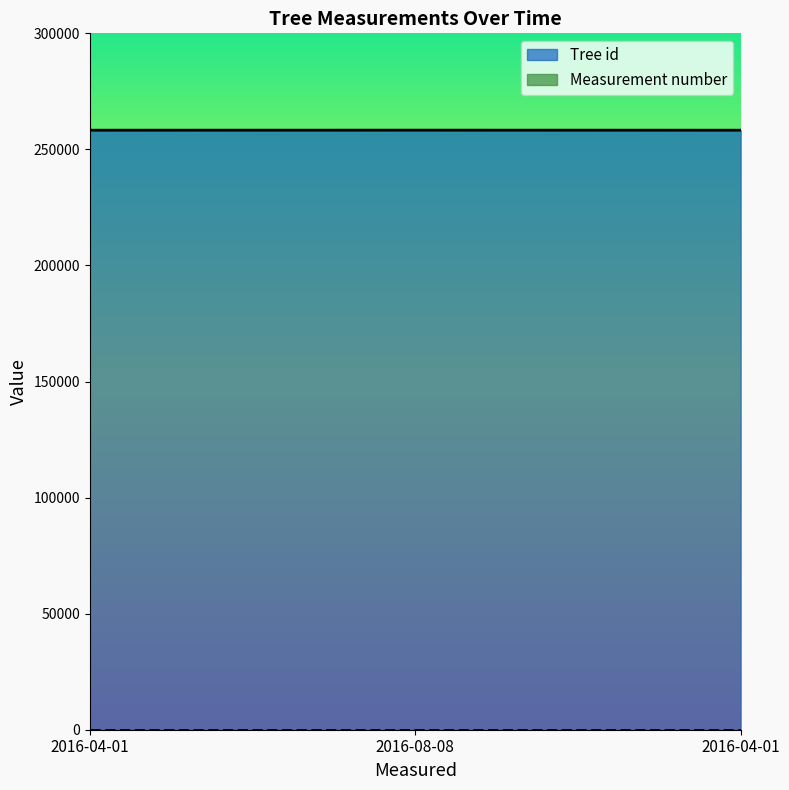

What is the change in value from 2016-08-08 to 2016-04-01?

-21